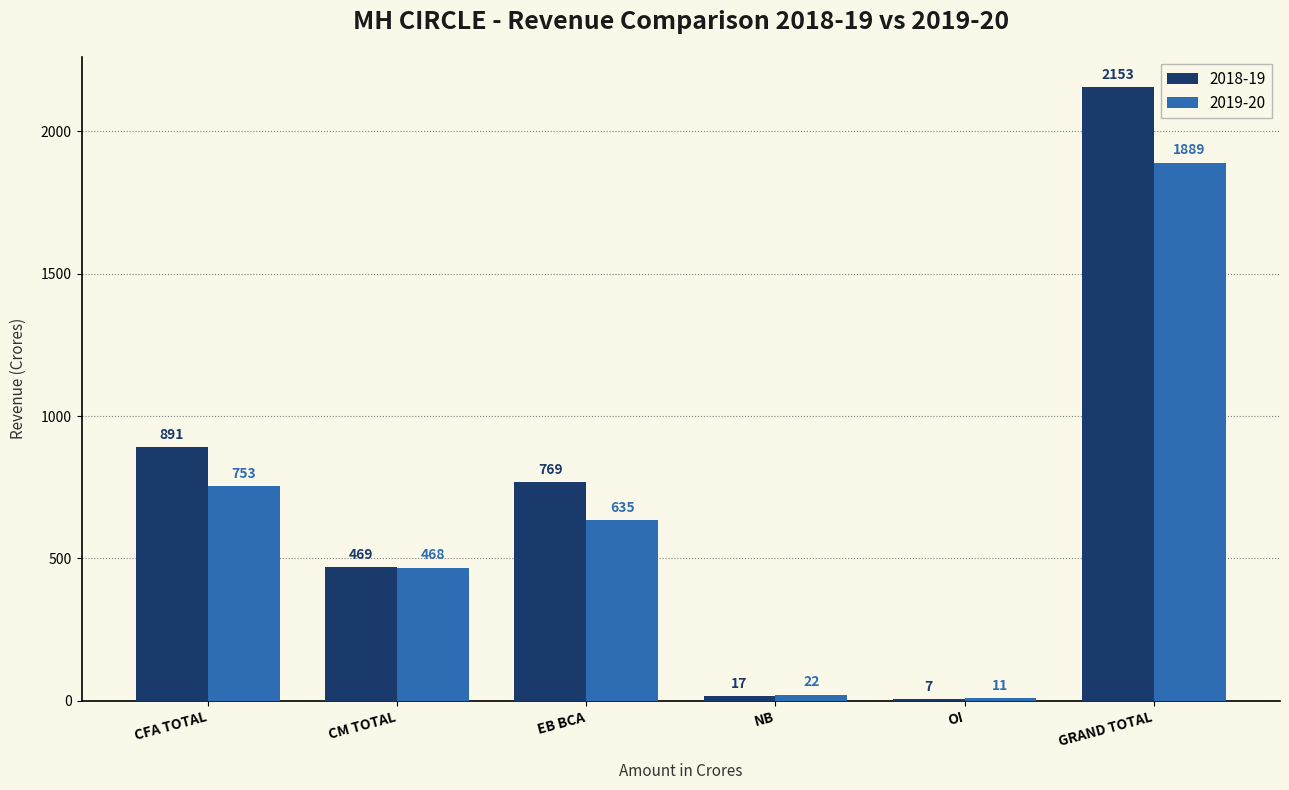

What is the average value of the 2018-19 series?

717.8